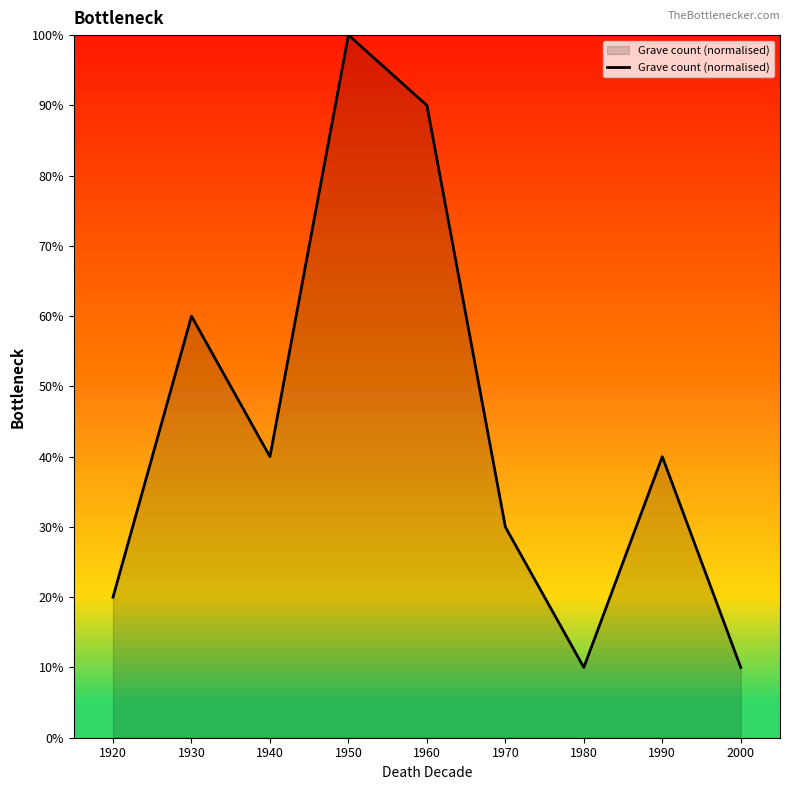

At which category does the chart reach its peak across all series?

1950